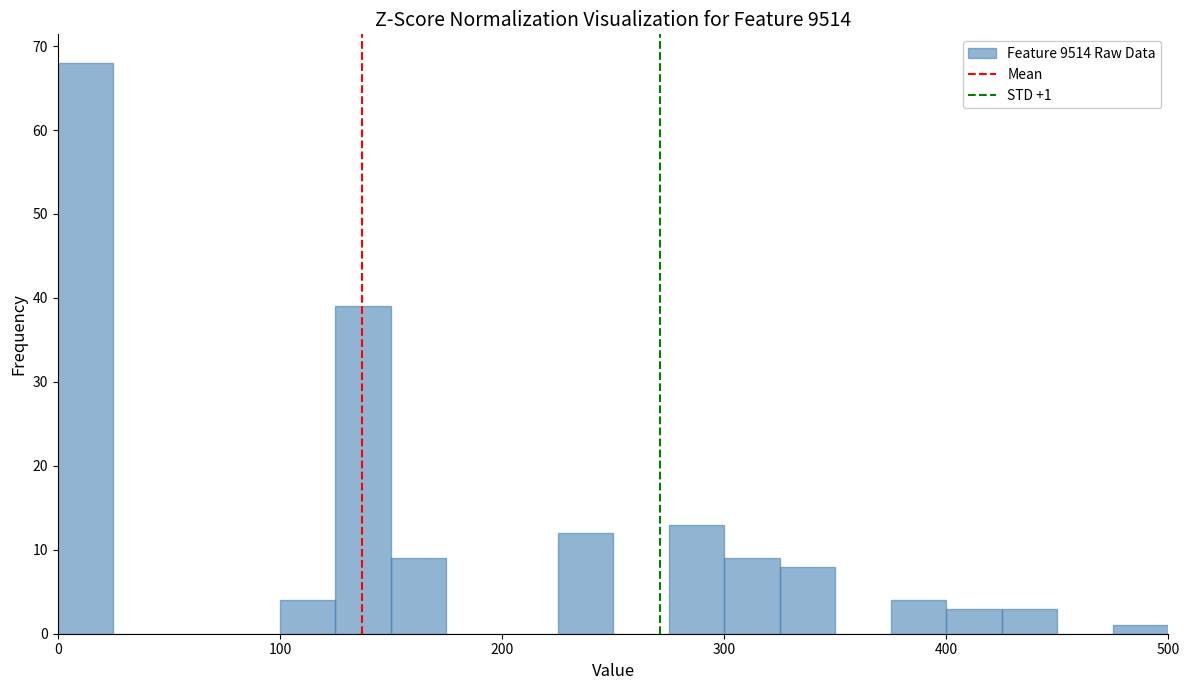

Around what value on the x-axis is the tallest bar? Give the approximate position of its centre, as read against the axis.

10